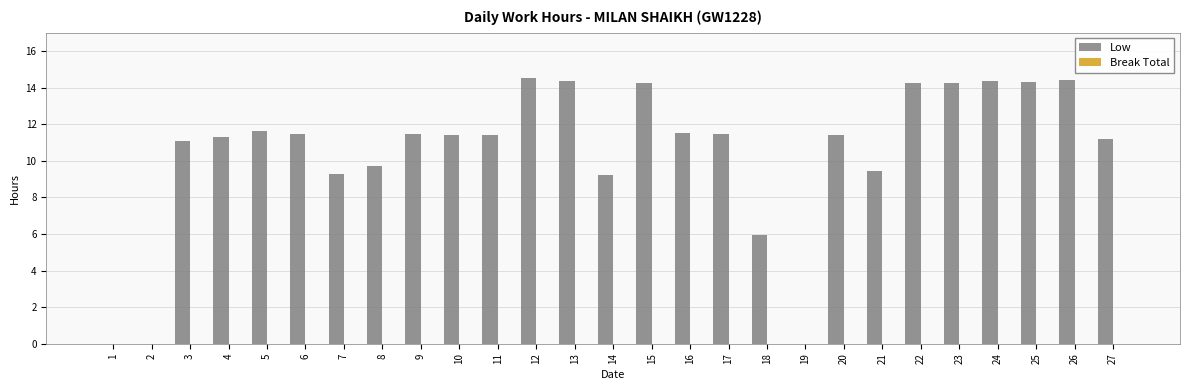

Count the number of data series in this chart.

1